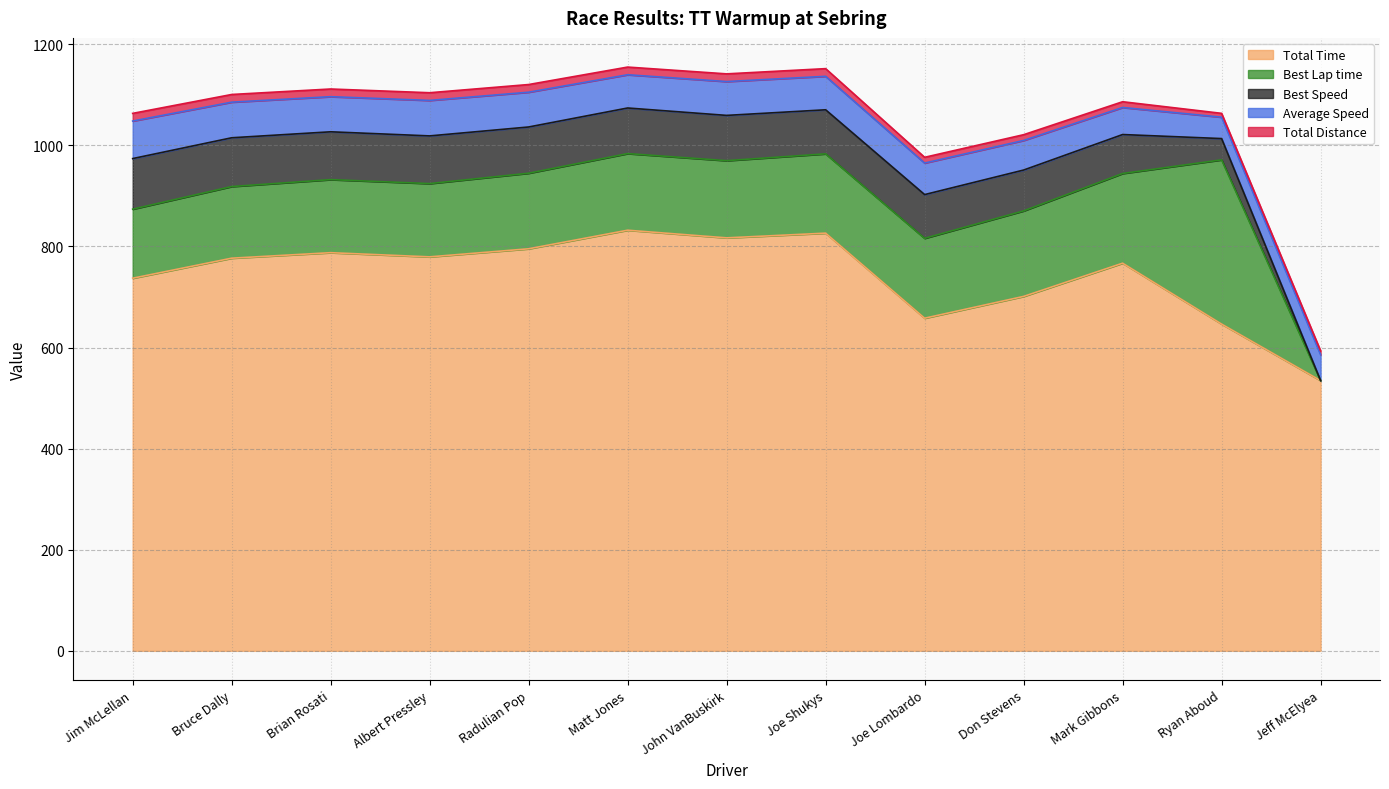

True or false: Total Time has a value of 275.1 at Albert Pressley.

False